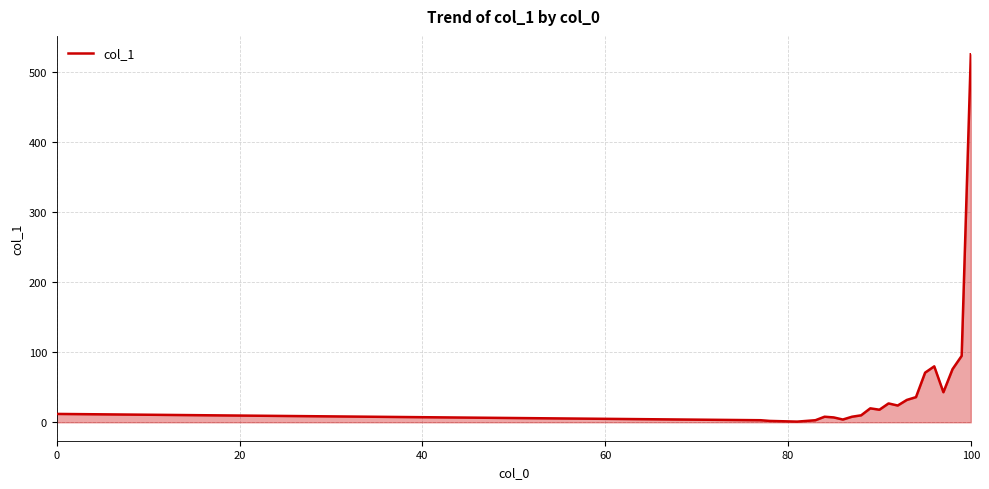

Does the chart have visible grid lines?

Yes